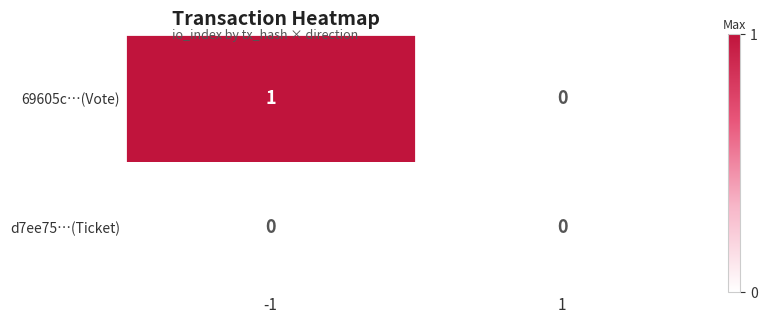

Reading right to left, extract all data points from this chart.

69605c…(Vote): 1=0	-1=1
d7ee75…(Ticket): 1=0	-1=0